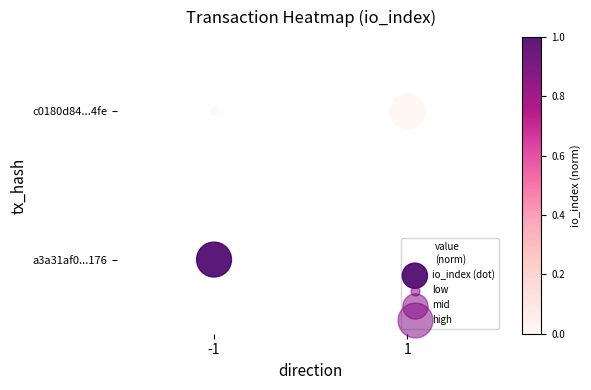

How many values are above zero?

2